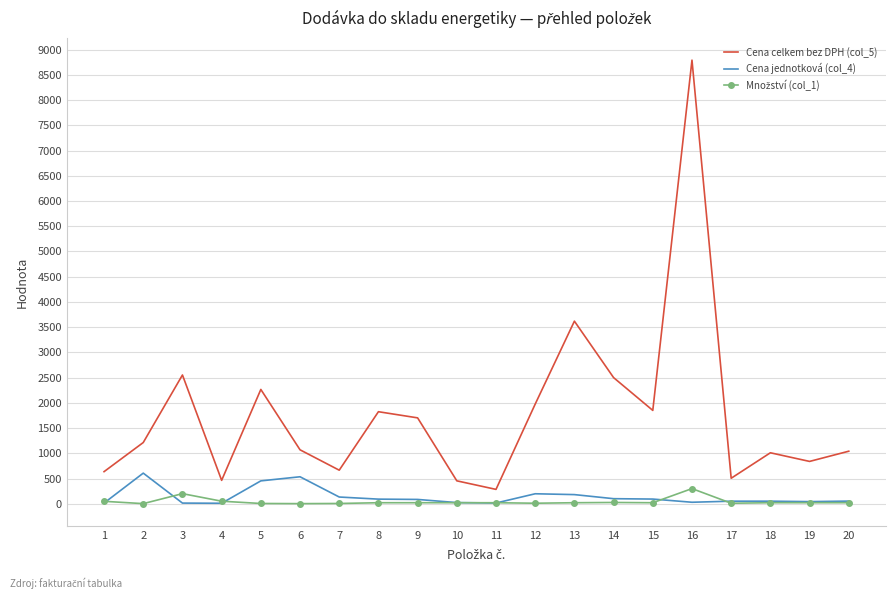

What is the greatest value displayed?

8793.0